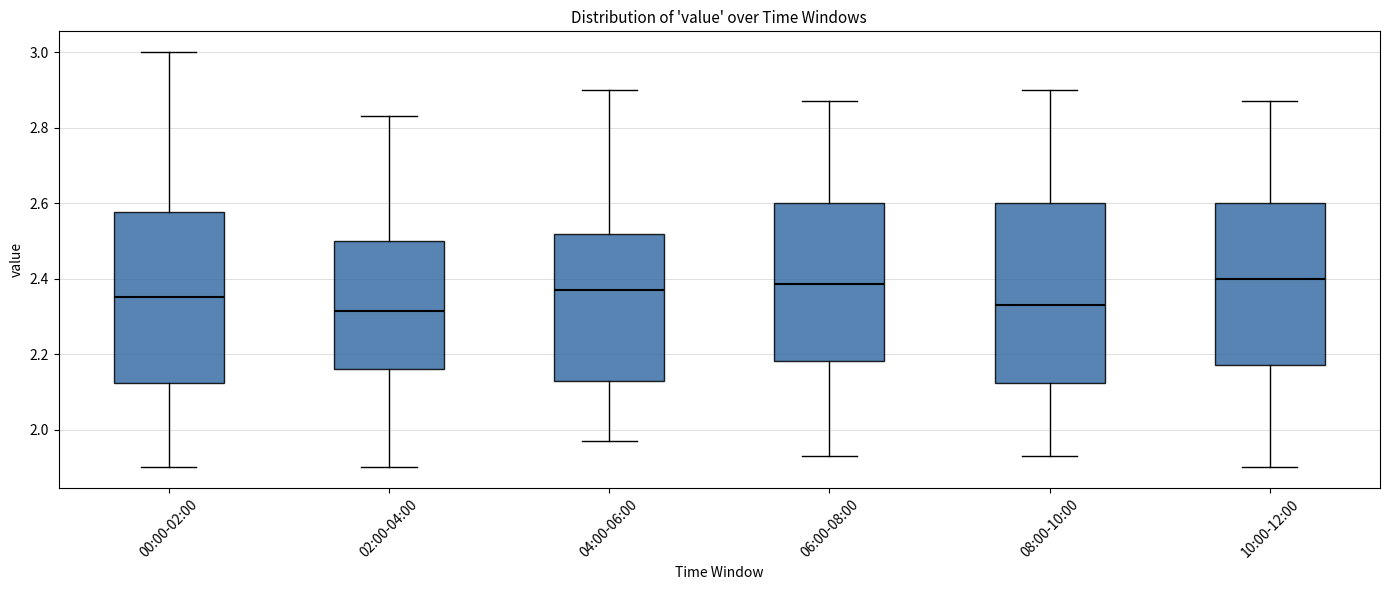

Reading left to right, read every box against the y-axis: the position of its median line, the range the box covers, and the ends of its whiskers. The values are not printed on the chart, so give them approximately, as read against the axis.

00:00-02:00: median 2.36, box 2.12 to 2.58, whiskers 1.90 to 3.00
02:00-04:00: median 2.32, box 2.16 to 2.50, whiskers 1.90 to 2.84
04:00-06:00: median 2.38, box 2.14 to 2.52, whiskers 1.98 to 2.90
06:00-08:00: median 2.38, box 2.18 to 2.60, whiskers 1.94 to 2.88
08:00-10:00: median 2.34, box 2.12 to 2.60, whiskers 1.94 to 2.90
10:00-12:00: median 2.40, box 2.18 to 2.60, whiskers 1.90 to 2.88